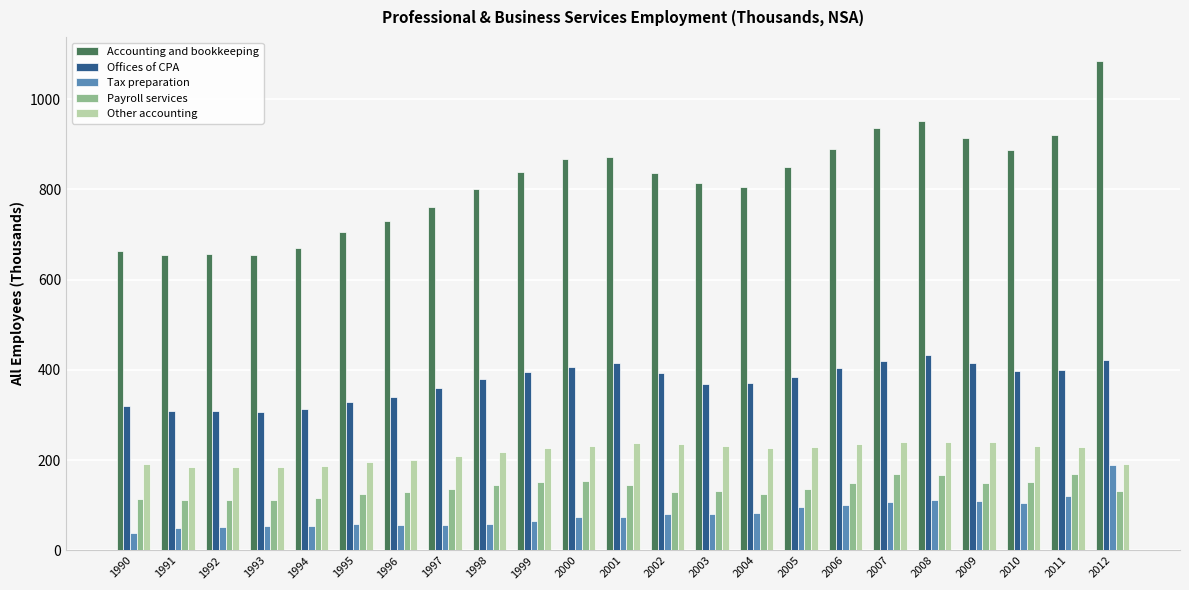

True or false: Offices of CPA has a value of 385.4 at 2005.

True